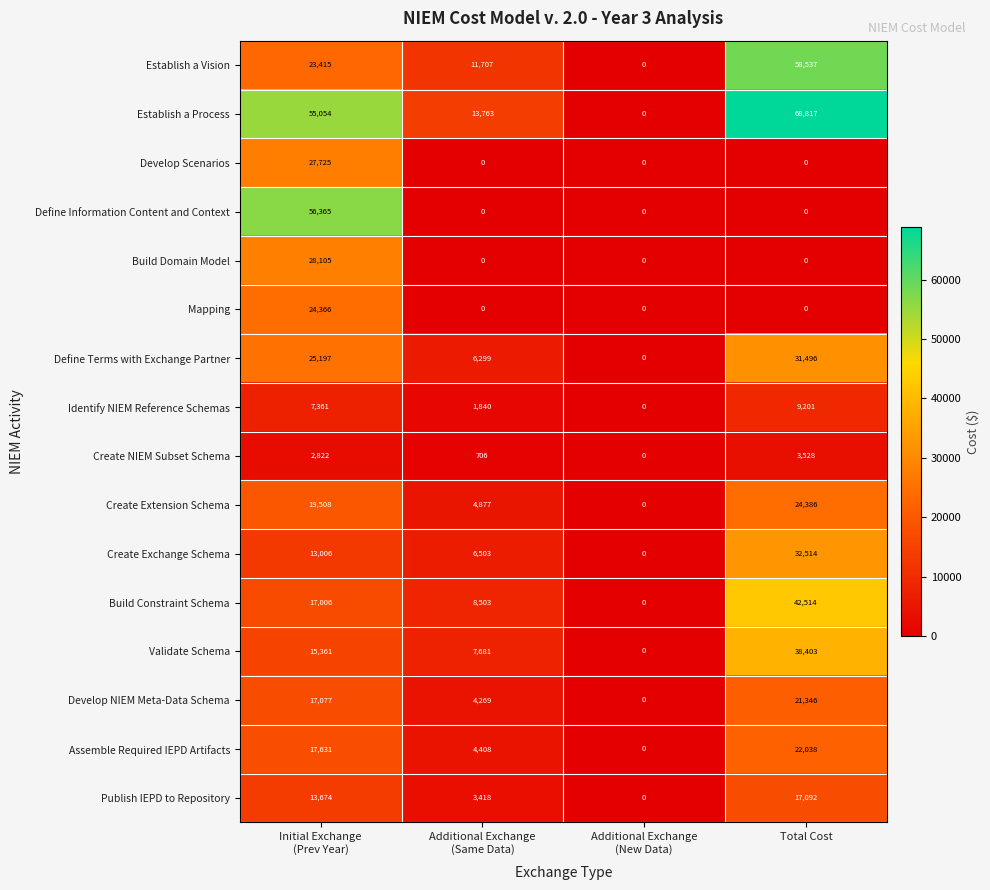

Which series has the largest range (max minus min)?

Establish a Process